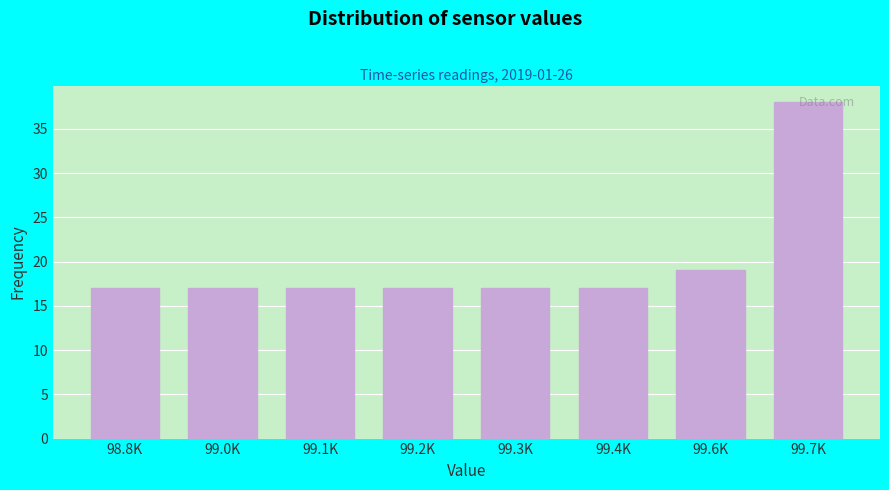

What is the average value?

20